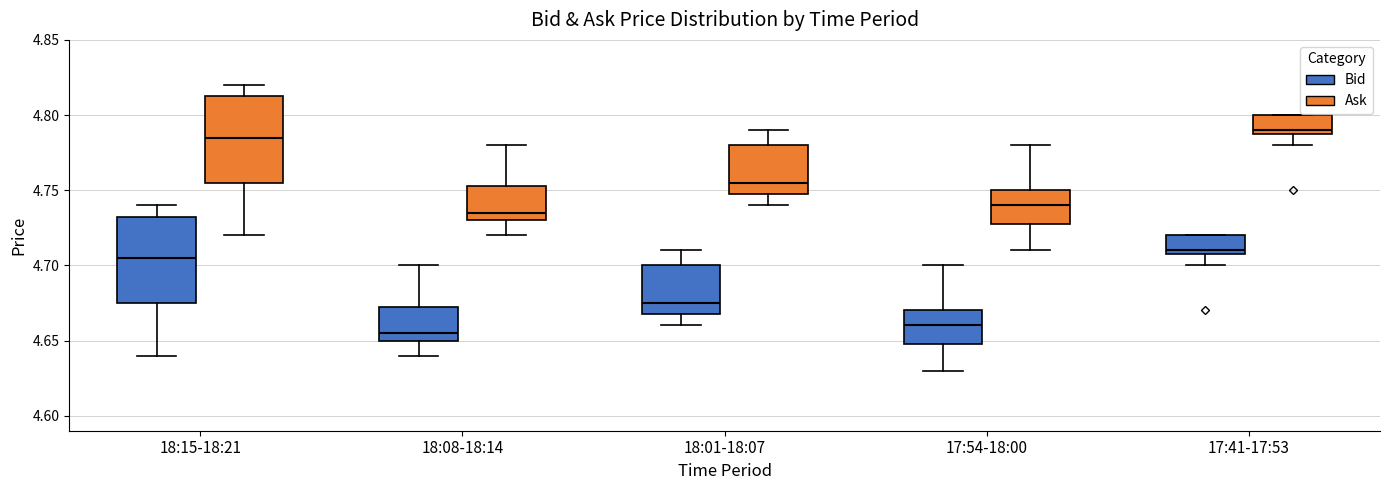

Reading left to right, read every box against the y-axis: the position of its median line, the range the box covers, and the ends of its whiskers. The values are not printed on the chart, so give them approximately, as read against the axis.

18:15-18:21 (Bid): median 4.705, box 4.675 to 4.735, whiskers 4.640 to 4.740
18:15-18:21 (Ask): median 4.785, box 4.755 to 4.815, whiskers 4.720 to 4.820
18:08-18:14 (Bid): median 4.655, box 4.650 to 4.675, whiskers 4.640 to 4.700
18:08-18:14 (Ask): median 4.735, box 4.730 to 4.755, whiskers 4.720 to 4.780
18:01-18:07 (Bid): median 4.675, box 4.670 to 4.700, whiskers 4.660 to 4.710
18:01-18:07 (Ask): median 4.755, box 4.750 to 4.780, whiskers 4.740 to 4.790
17:54-18:00 (Bid): median 4.660, box 4.650 to 4.670, whiskers 4.630 to 4.700
17:54-18:00 (Ask): median 4.740, box 4.730 to 4.750, whiskers 4.710 to 4.780
17:41-17:53 (Bid): median 4.710 (just above the box's lower edge), box 4.710 to 4.720, whiskers 4.700 to 4.720
17:41-17:53 (Ask): median 4.790 (just above the box's lower edge), box 4.790 to 4.800, whiskers 4.780 to 4.800